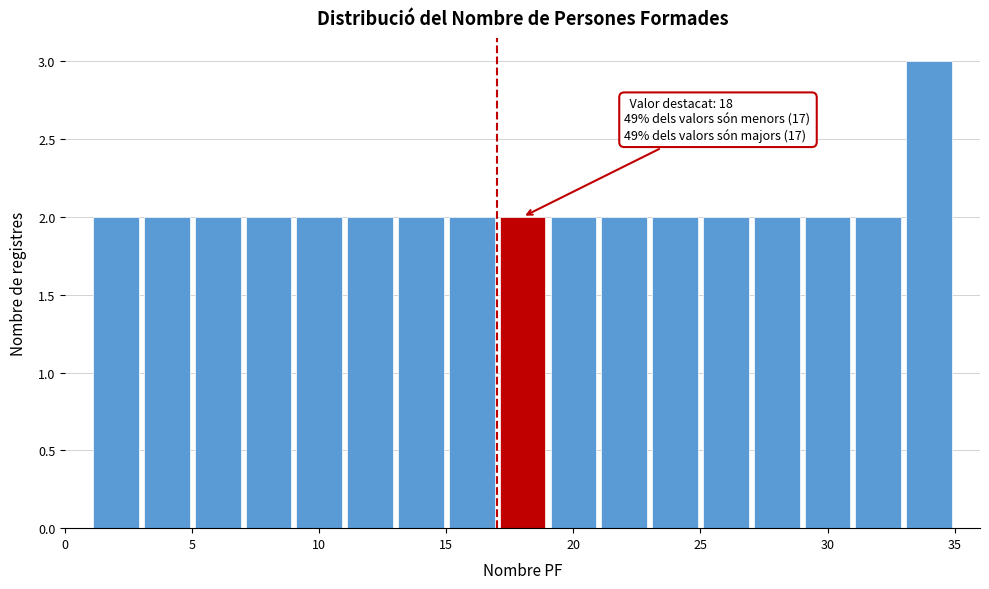

Which range on the x-axis has the tallest bar?

33 to 35